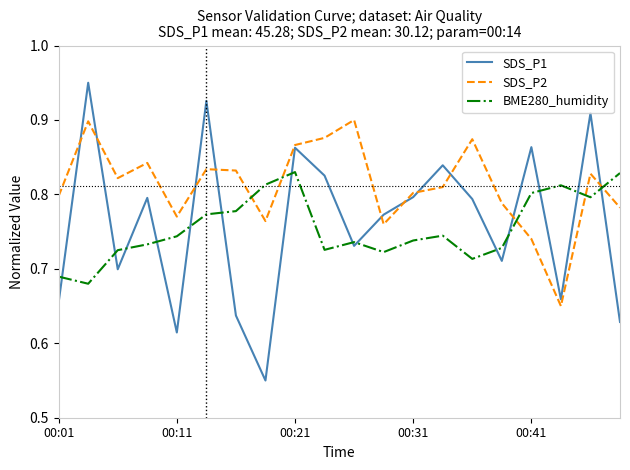

Which series has the largest total across all categories?

SDS_P2